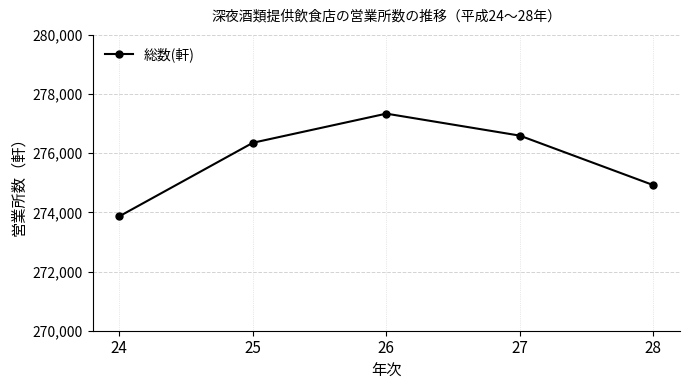

What is the maximum value shown in the chart?

277338